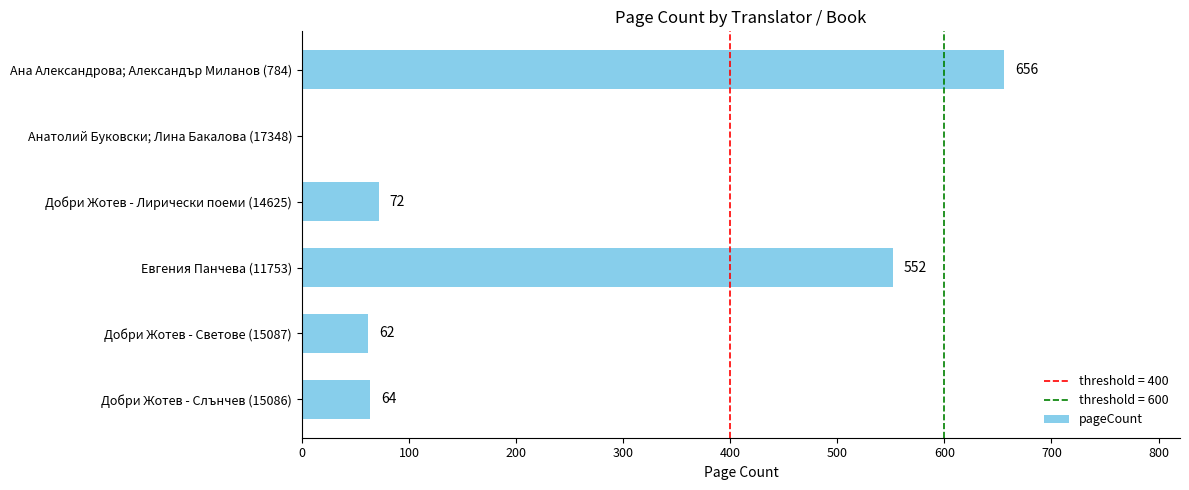

Reading top to bottom, extract all data points from this chart.

Ана Александрова; Александър Миланов (784)=656	Анатолий Буковски; Лина Бакалова (17348)=0	Добри Жотев - Лирически поеми (14625)=72	Евгения Панчева (11753)=552	Добри Жотев - Светове (15087)=62	Добри Жотев - Слънчев (15086)=64